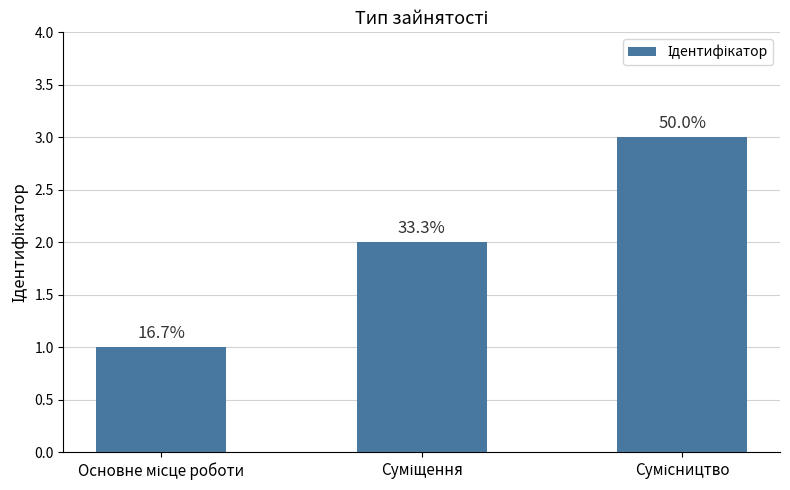

Which has a higher value, Суміщення or Основне місце роботи?

Суміщення